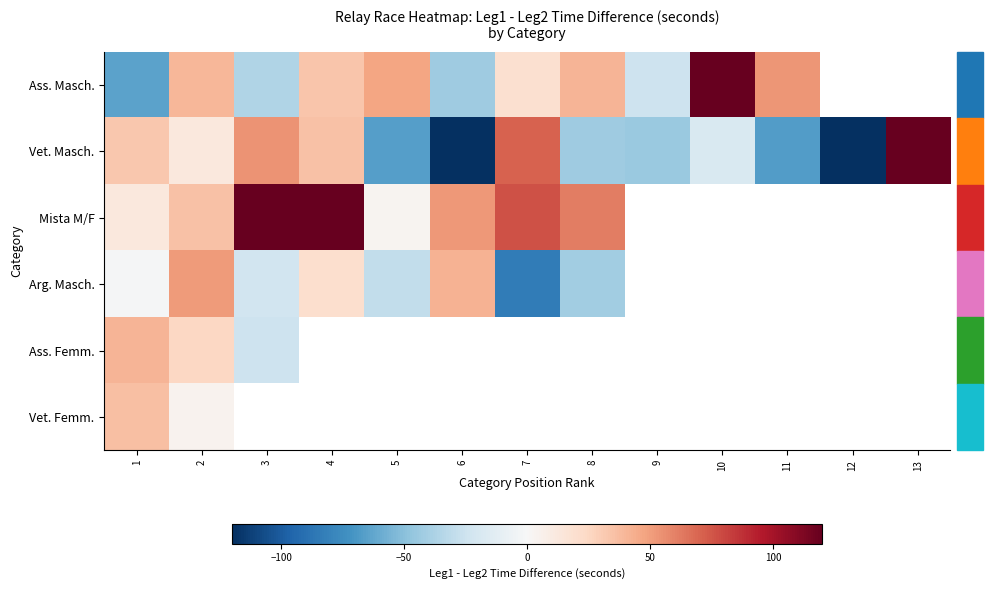

The Ass. Masch. series shows -99.4 at 1. True or false?

False